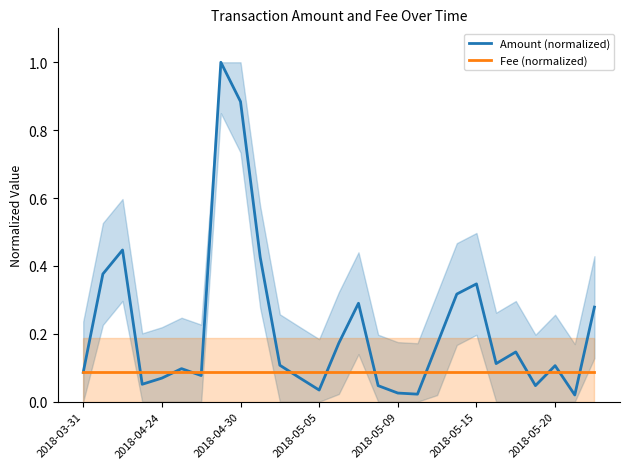

Between 24 and 26, which series saw the biggest shift?

Amount (normalized)